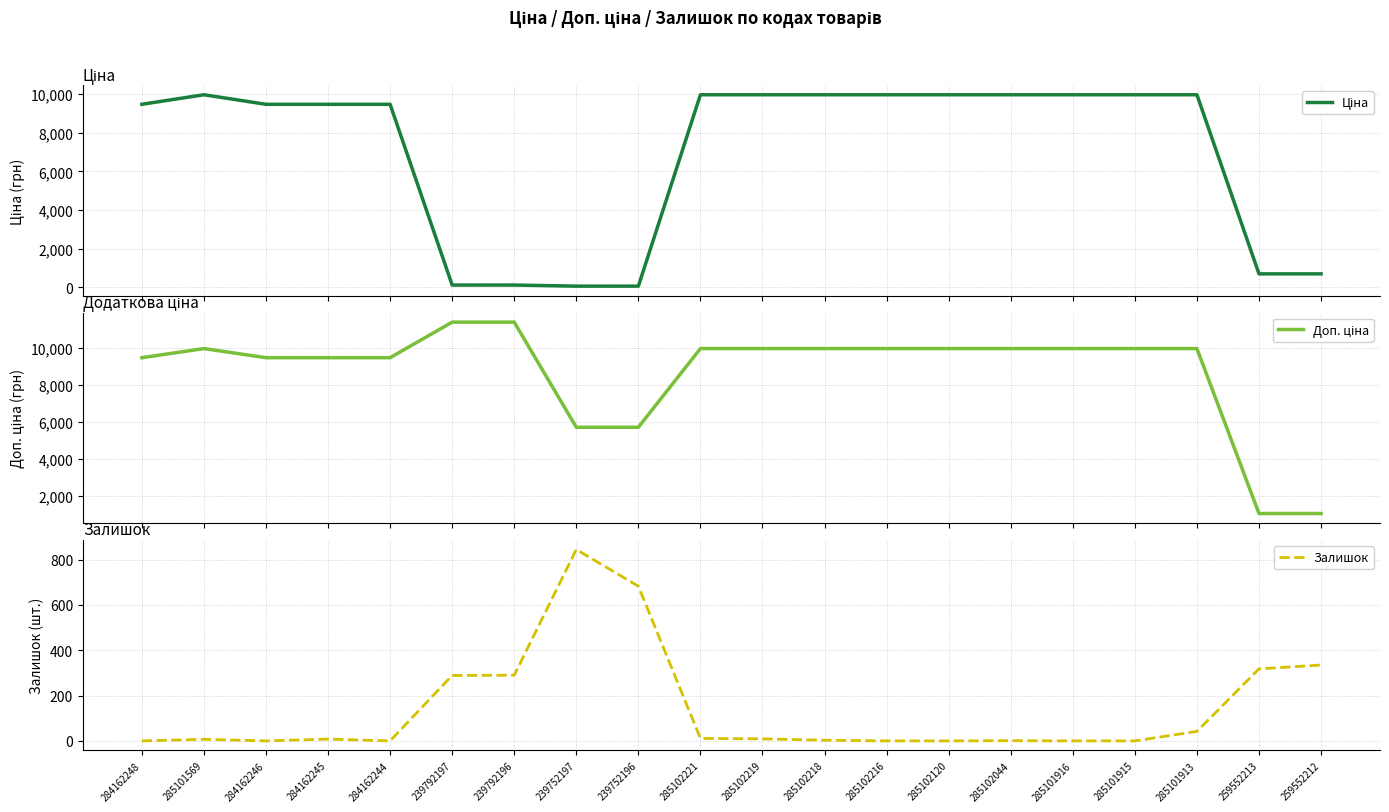

Does the chart display data point markers on the line(s)?

No